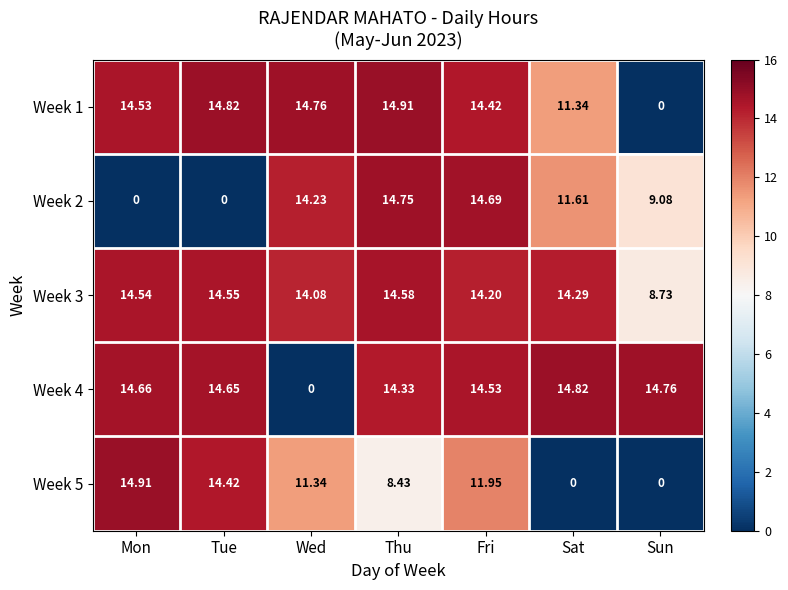

Is the value of Week 4 at Fri greater than the value of Week 3 at Sun?

Yes